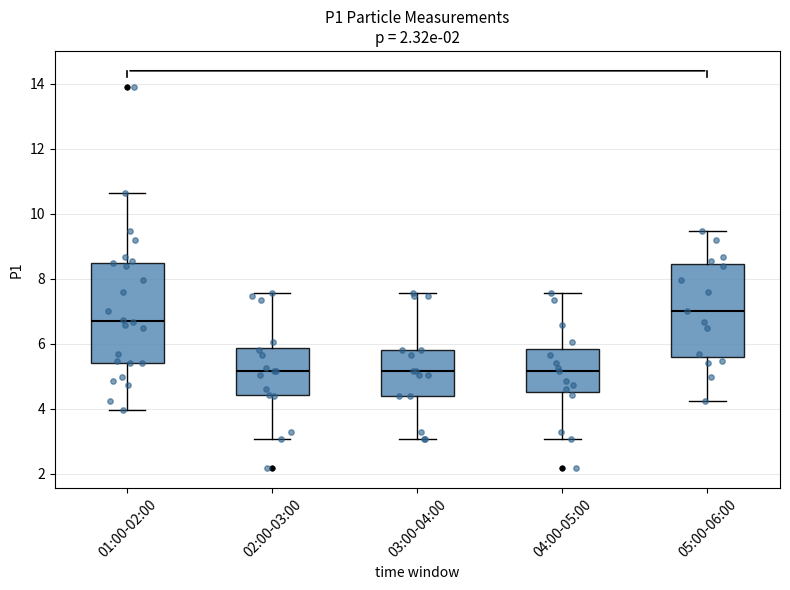

Comparing the boxes themselves (not the whiskers), which one is the tallest?

01:00-02:00